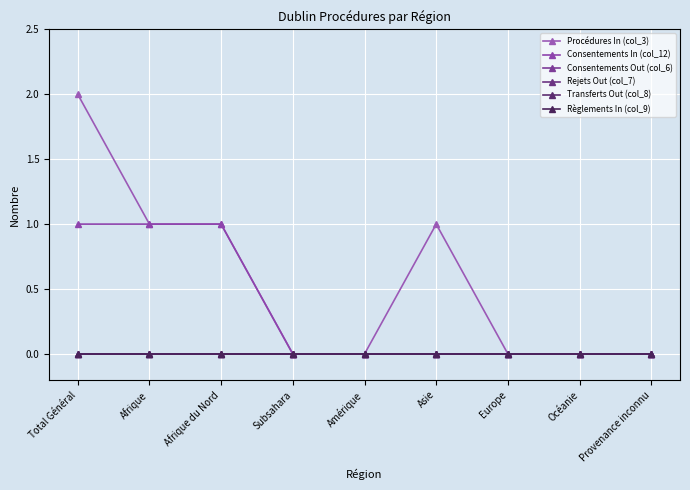

In Procédures In (col_3), how many points are higher than both neighbors (excluding endpoints)?

1